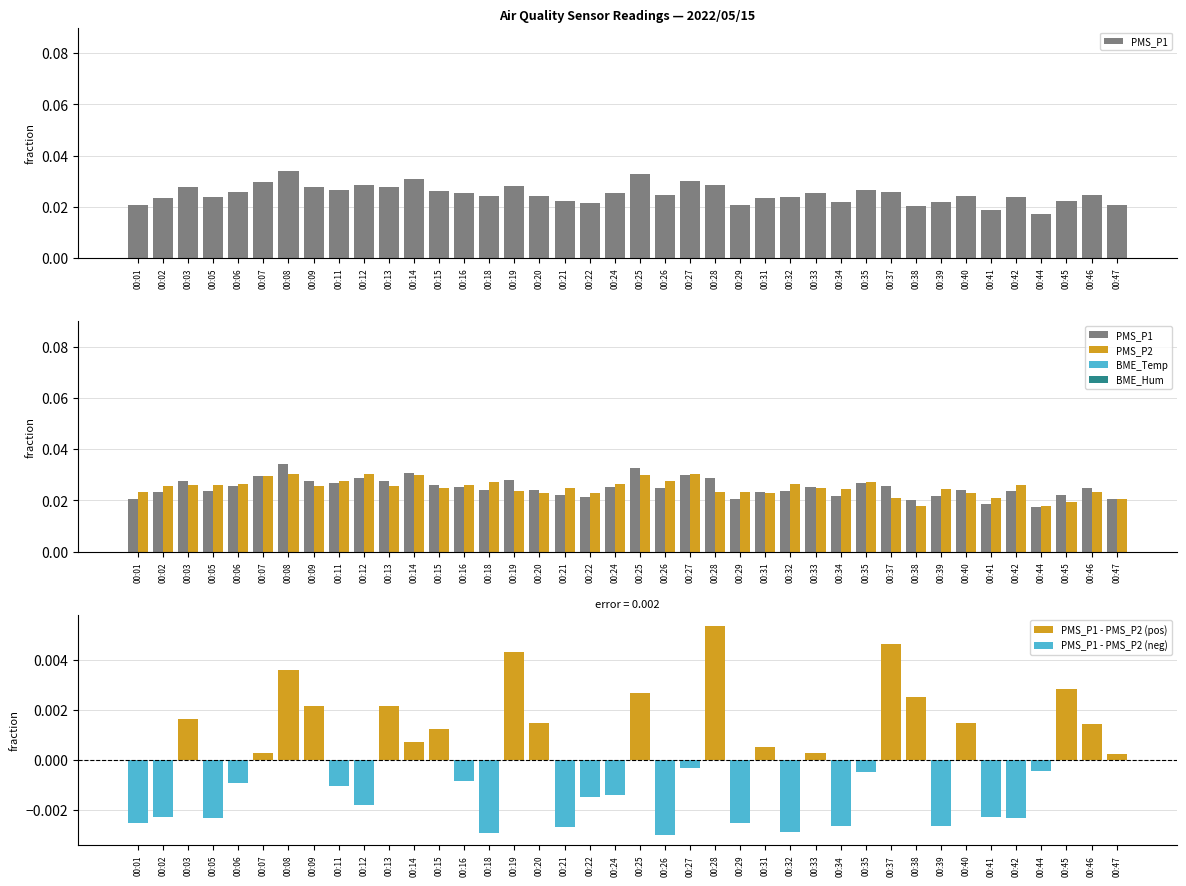

At how many categories does at least one series exceed 0?

40